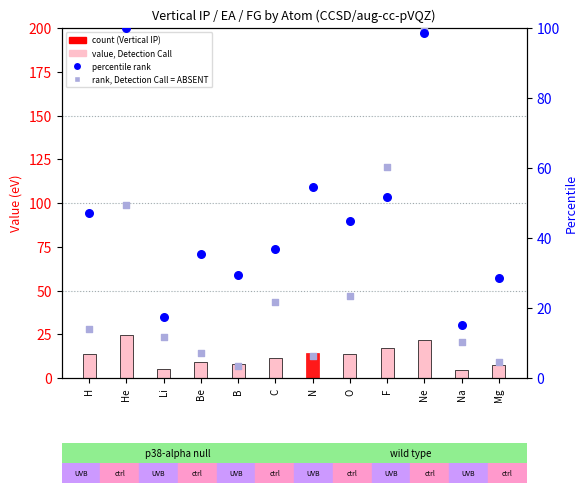

Which series has the largest total across all categories?

FG (percentile)